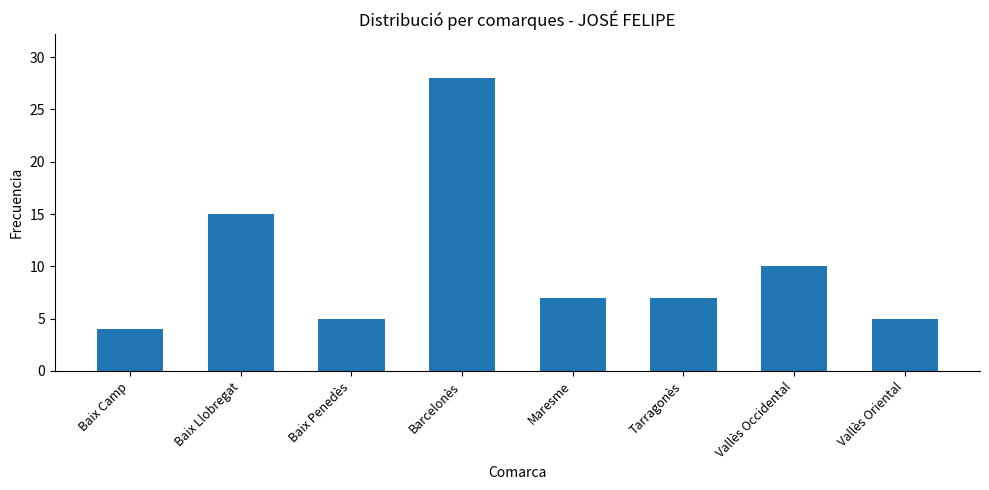

How many bars are there in total?

8